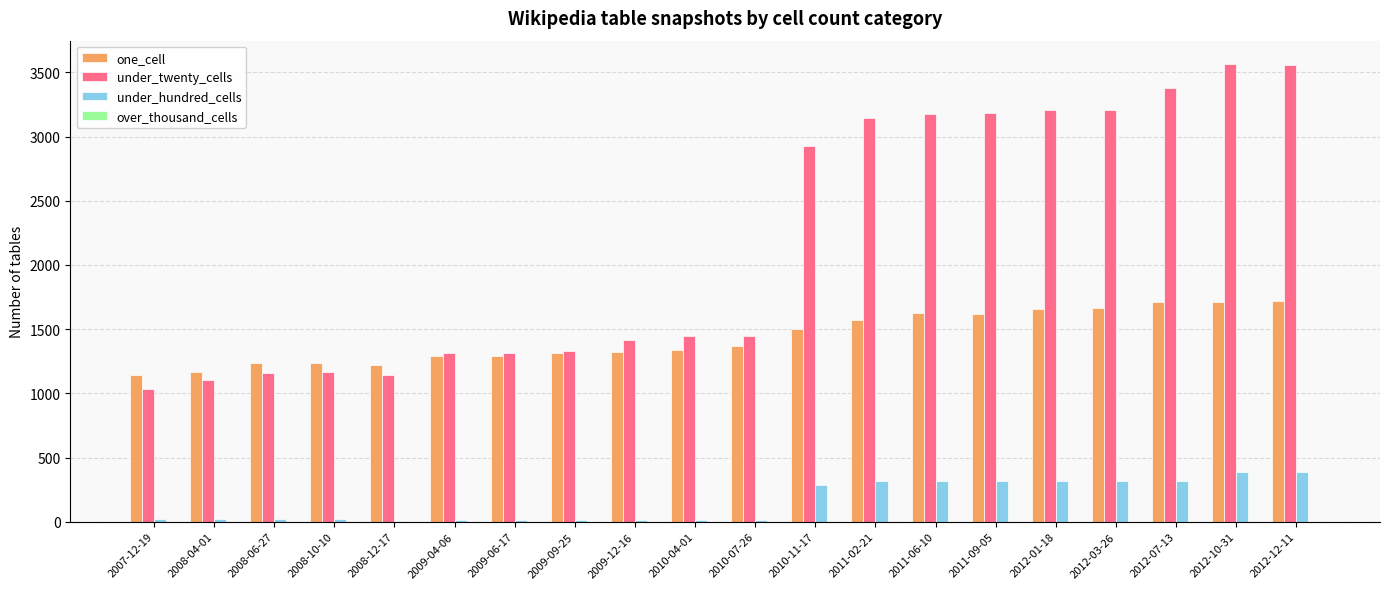

What is the maximum value shown in the chart?

3569